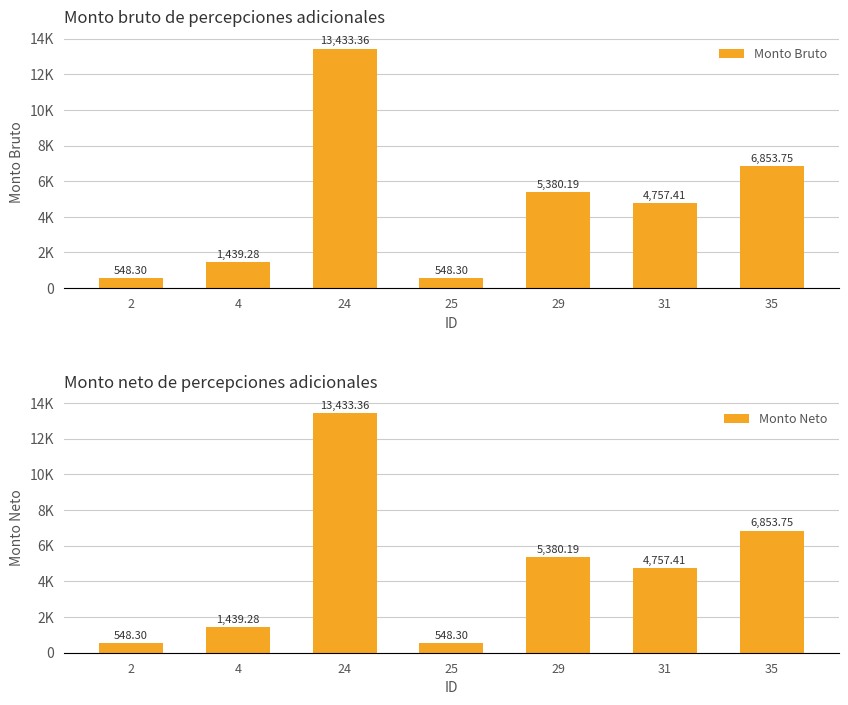

The value of Monto Bruto at 2 is 302.3. True or false?

False